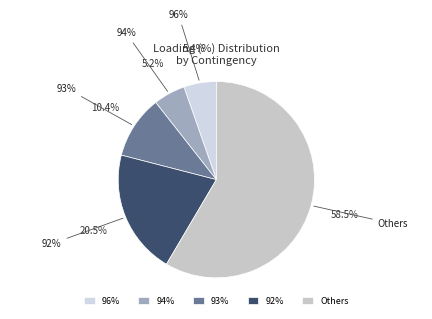

To the nearest percent, what portion does RO_CO_00012 represent?

5%